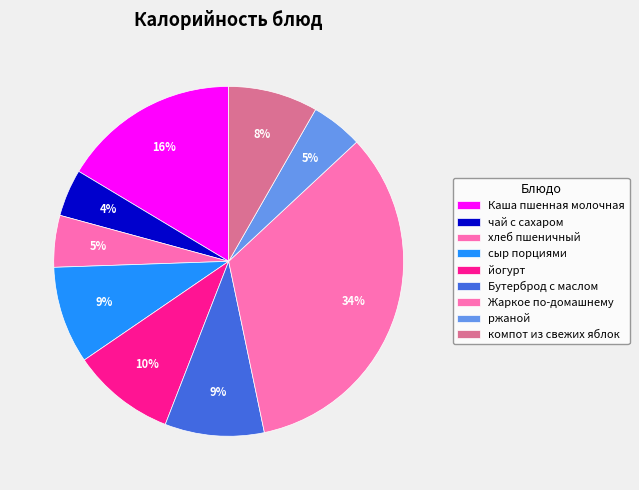

Rank the categories by value from lowest to highest.

чай с сахаром, хлеб пшеничный, ржаной, компот из свежих яблок, сыр порциями, Бутерброд с маслом, йогурт, Каша пшенная молочная, Жаркое по-домашнему